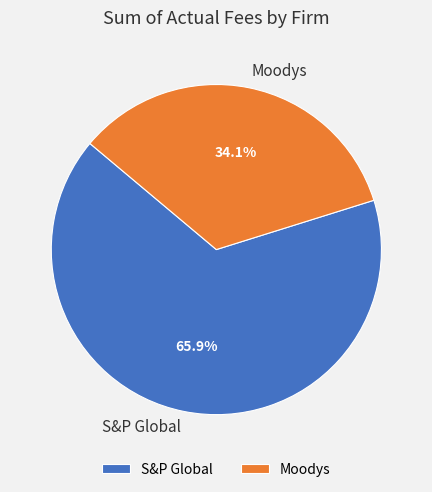

Is it true that S&P Global is 51% of the pie?

False